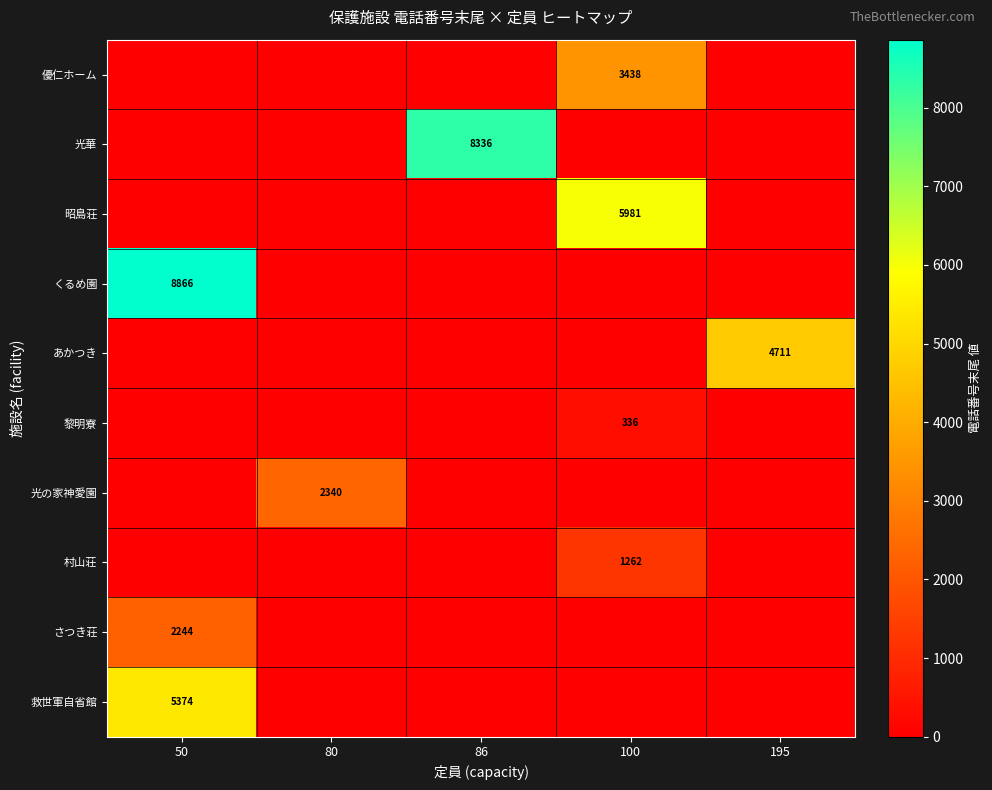

Between 100 and 195, which series saw the biggest shift?

昭島荘